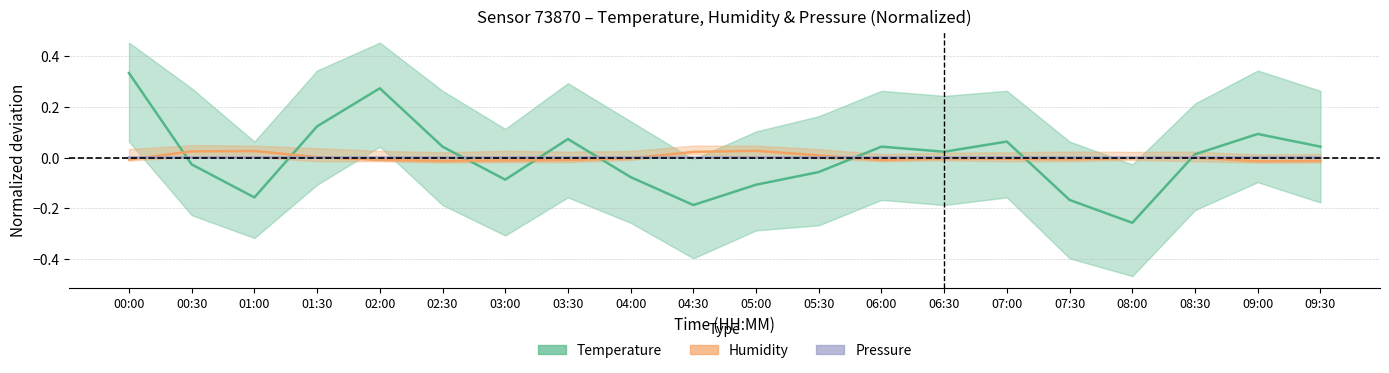

Where do Pressure and Humidity first cross each other?

00:00 and 00:30